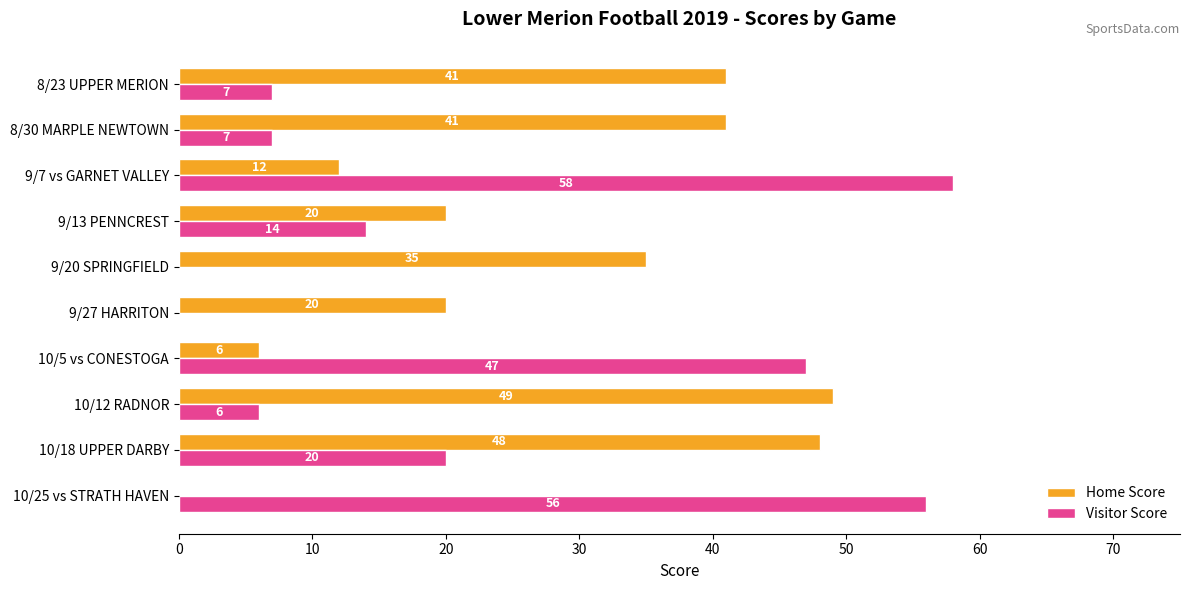

Which series has the largest total across all categories?

Home Score